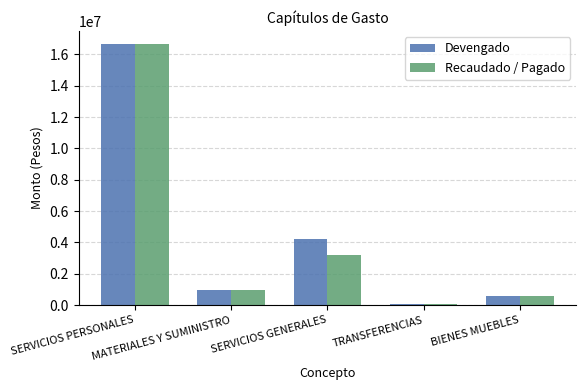

What position from the right is SERVICIOS PERSONALES?

5